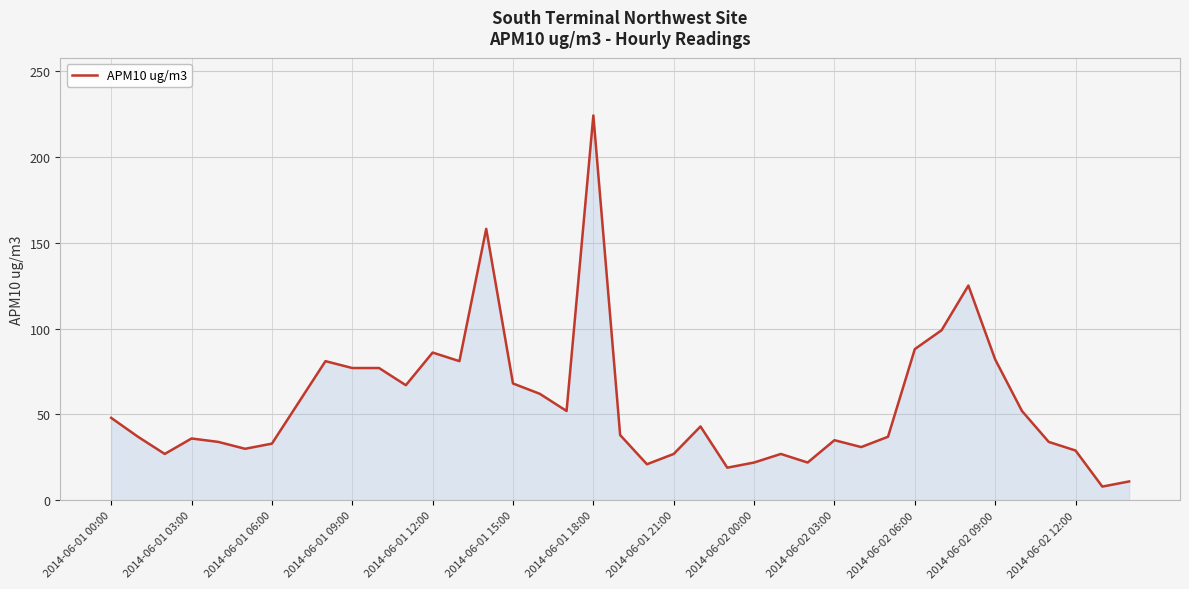

What is the greatest value displayed?

224